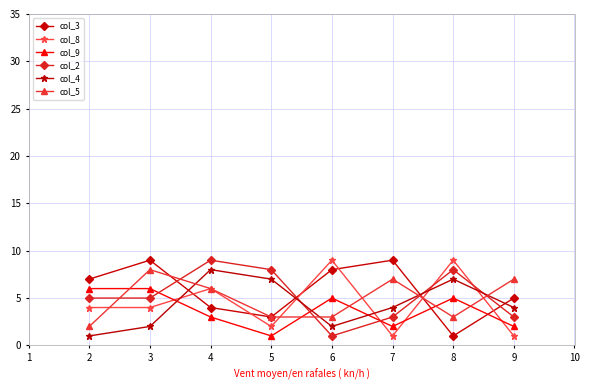

Reading right to left, what are all the values shown in this chart?

col_3: 5	1	9	8	3	4	9	7
col_8: 1	9	1	9	2	6	4	4
col_9: 2	5	2	5	1	3	6	6
col_2: 3	8	3	1	8	9	5	5
col_4: 4	7	4	2	7	8	2	1
col_5: 7	3	7	3	3	6	8	2